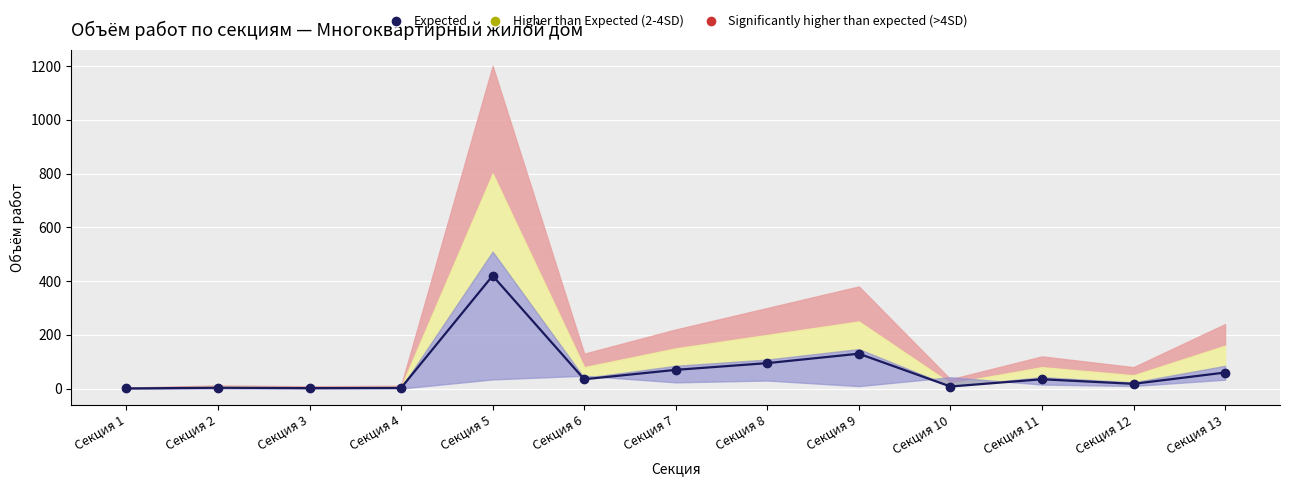

At which label is the value closest to 210?

Секция 9